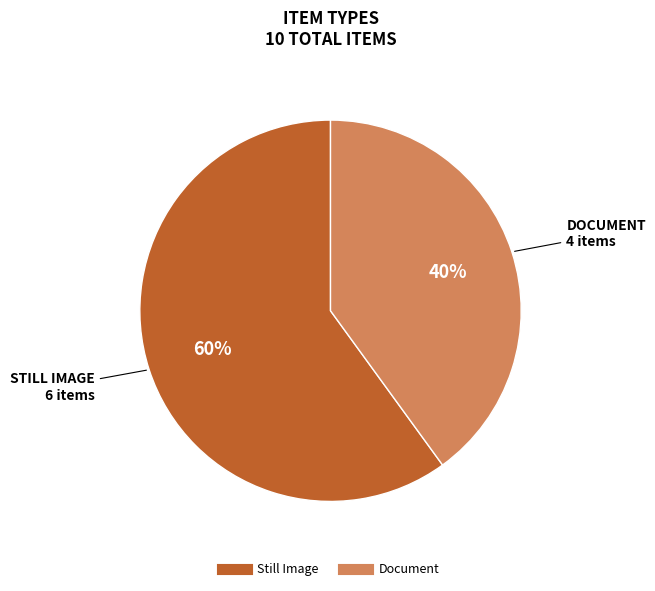

Does any single category account for the majority?

Yes